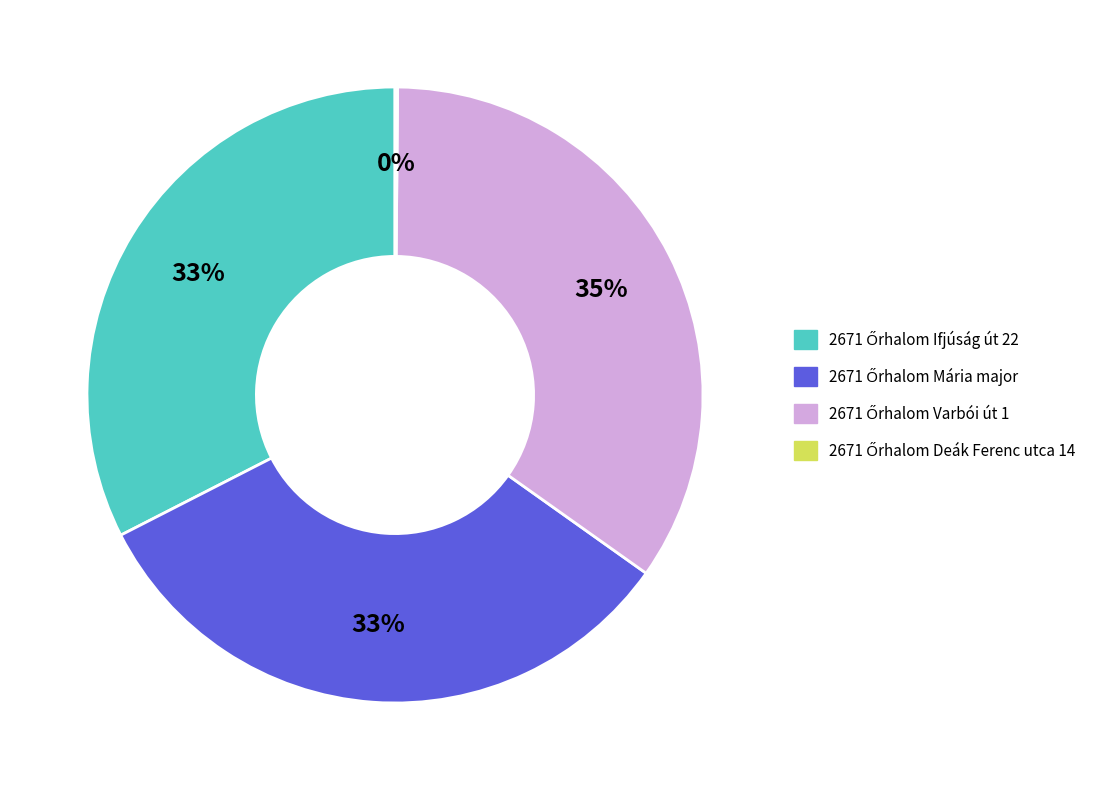

Is there any slice that represents more than half of the pie?

No